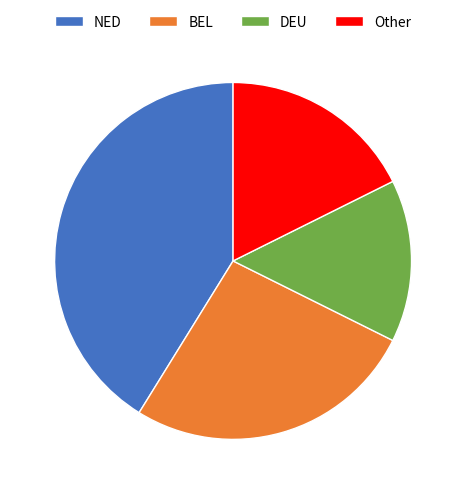

What is the ratio of the value at Other to the value at BEL?

0.7